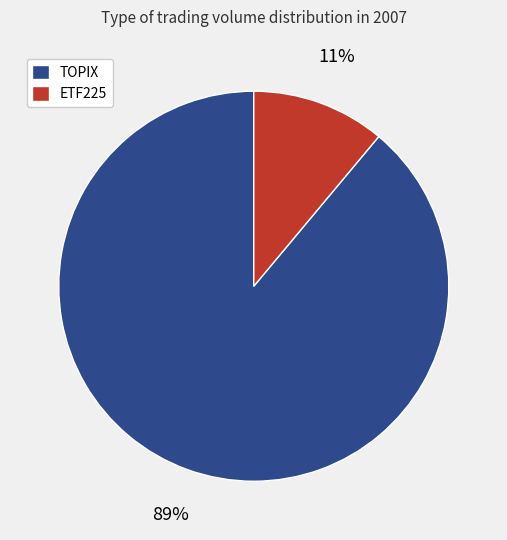

Is there a majority slice in this chart?

Yes